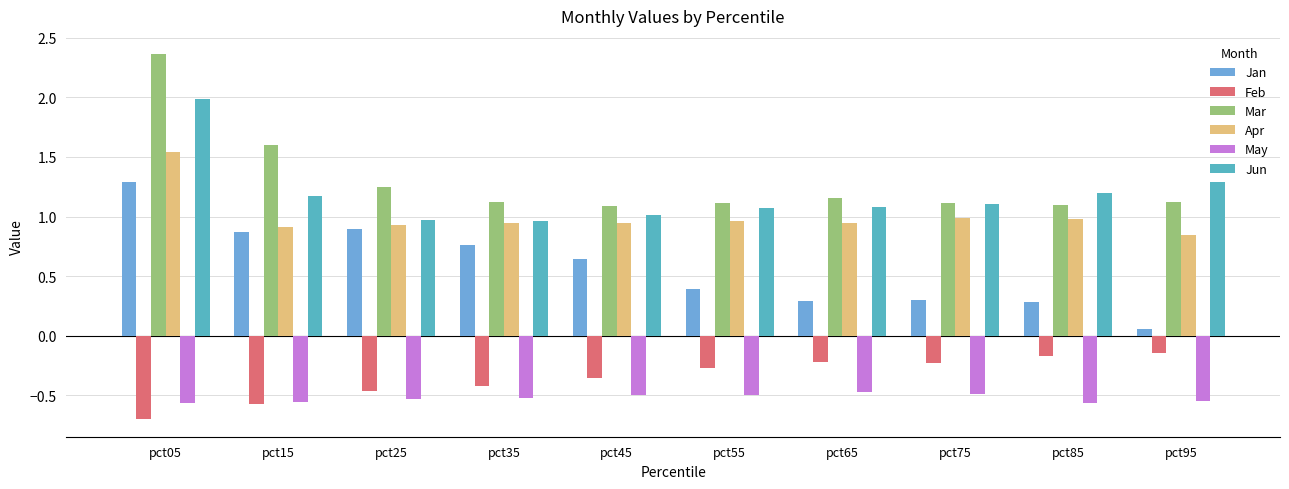

Does the chart contain stacked bars?

No